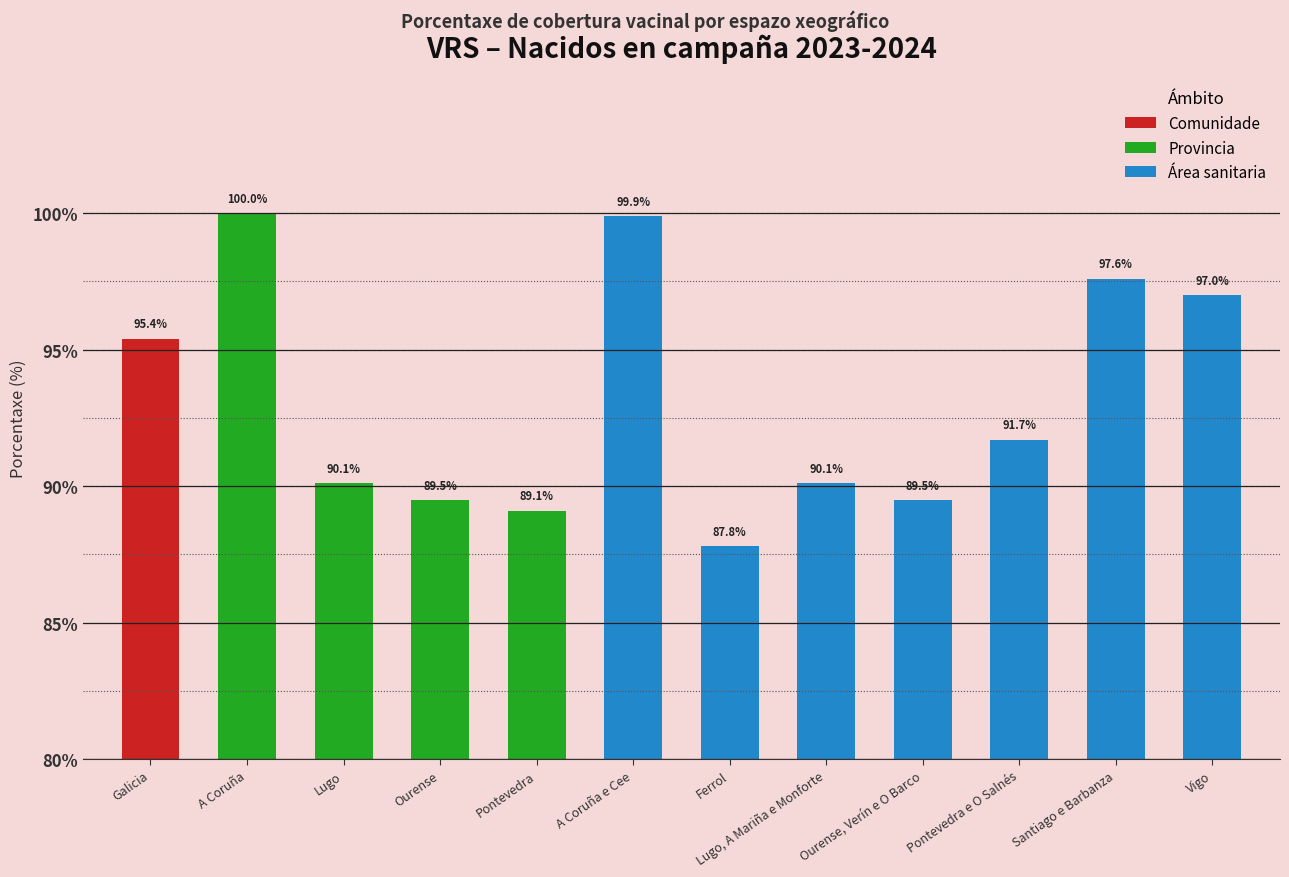

What is the sum of the values at Pontevedra and Lugo, A Mariña e Monforte?

179.2